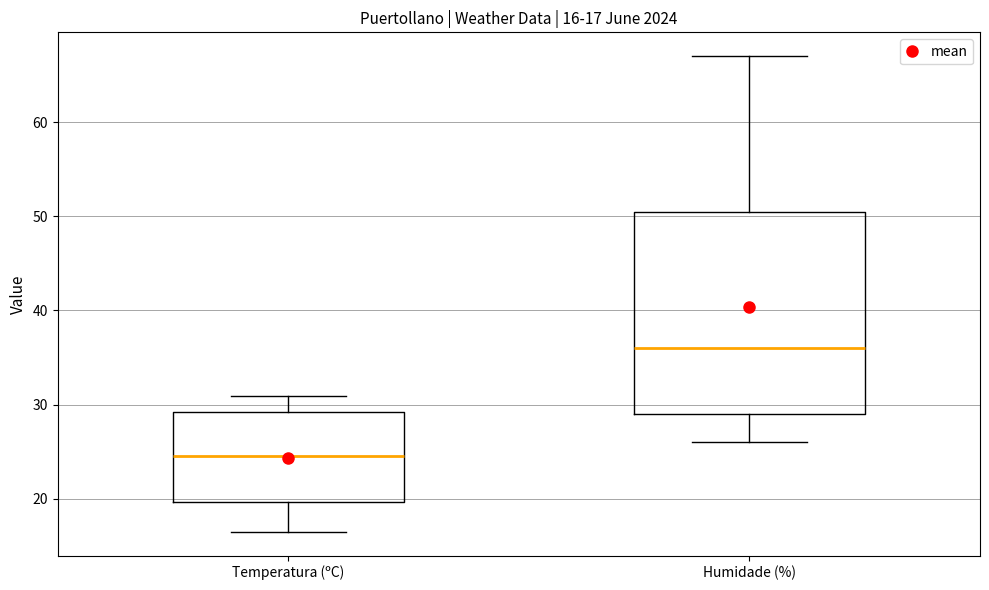

Which box's median line is the highest?

Humidade (%)